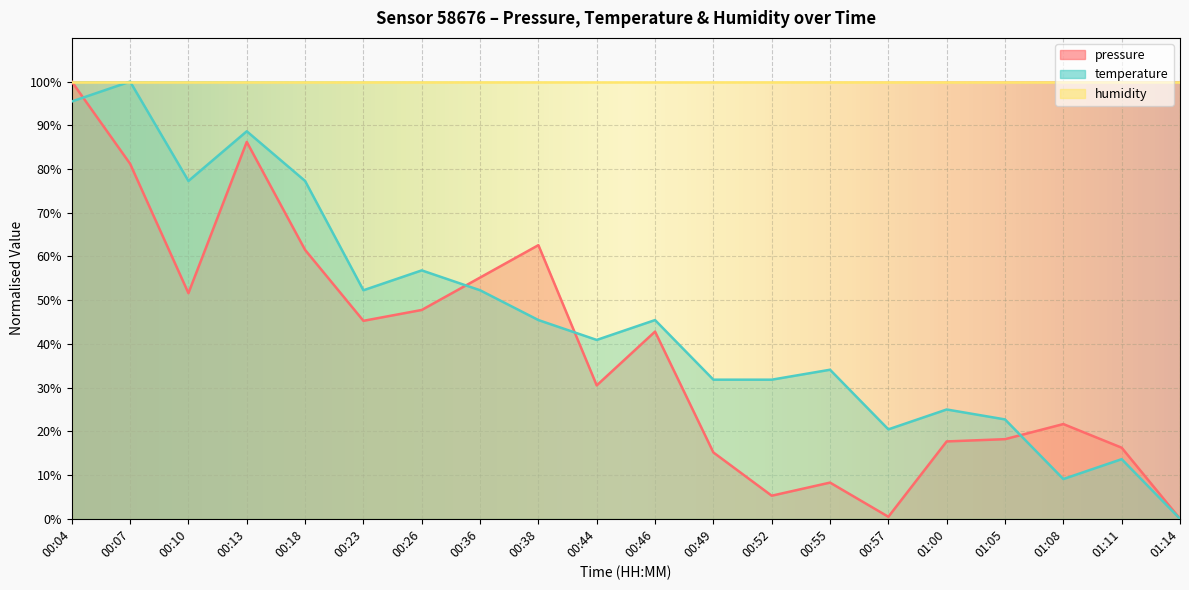

What are all the series names shown in the legend?

pressure, temperature, humidity